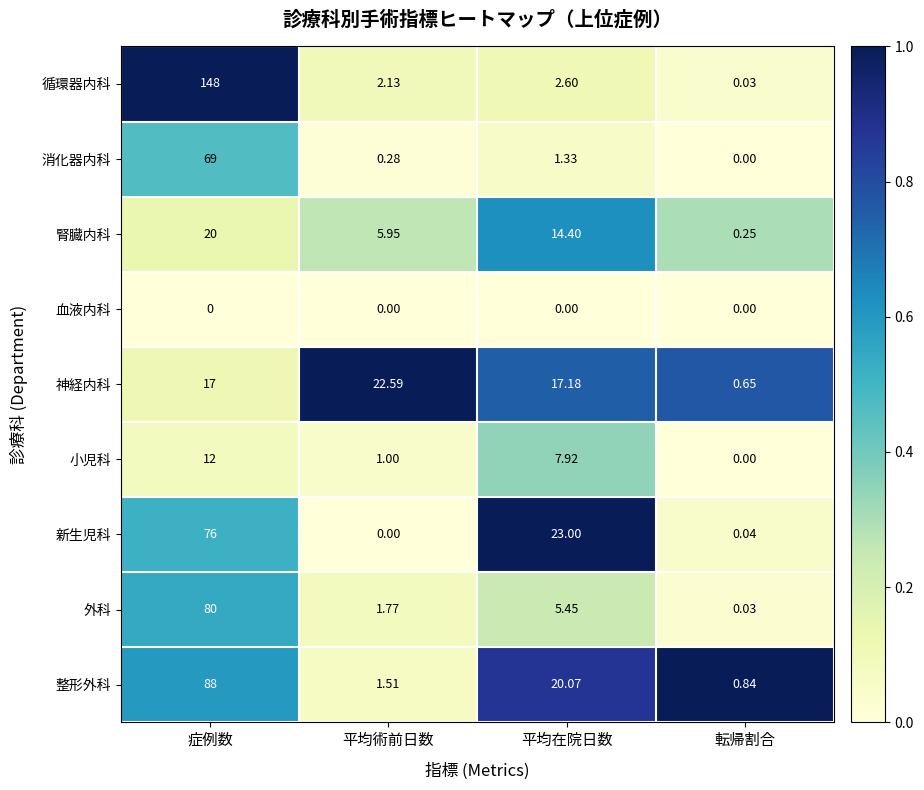

Which category has the highest value across all series?

症例数